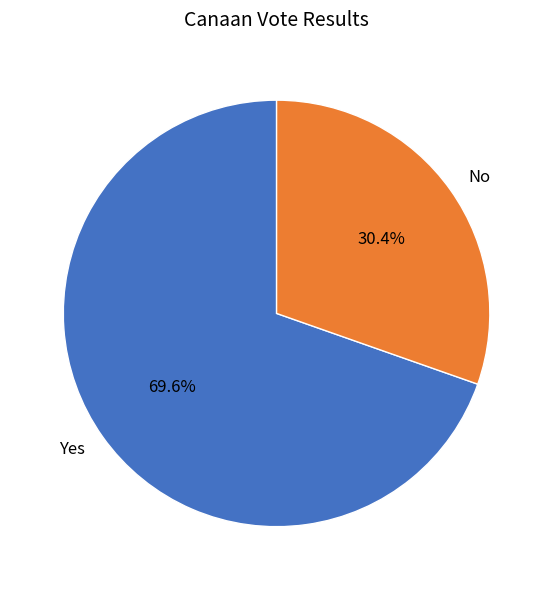

What portion of the pie excludes No?

69.6%